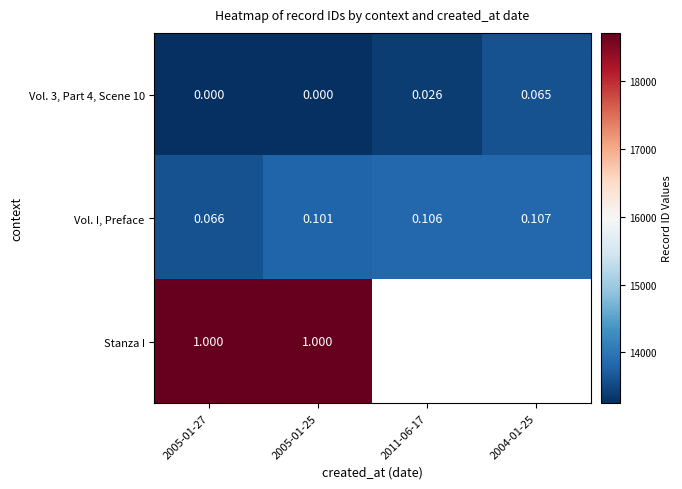

Which series has the largest range (max minus min)?

Vol. 3, Part 4, Scene 10